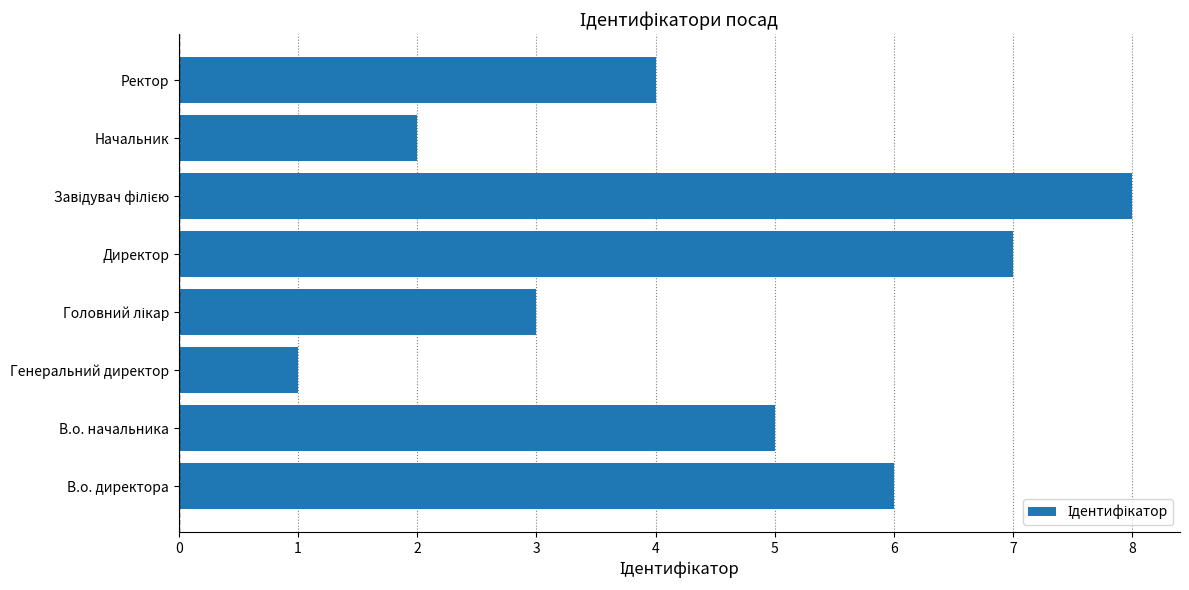

What is the greatest value displayed?

8